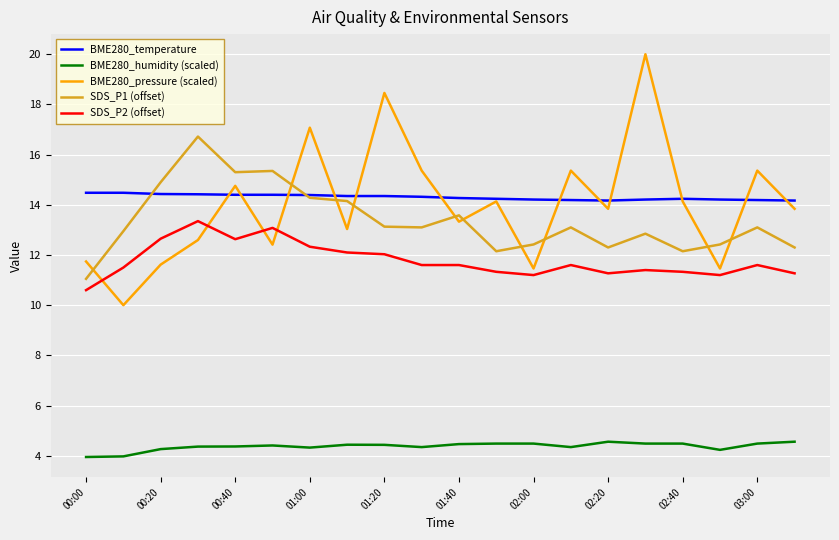

True or false: SDS_P2 (offset) and BME280_temperature cross at least once.

False